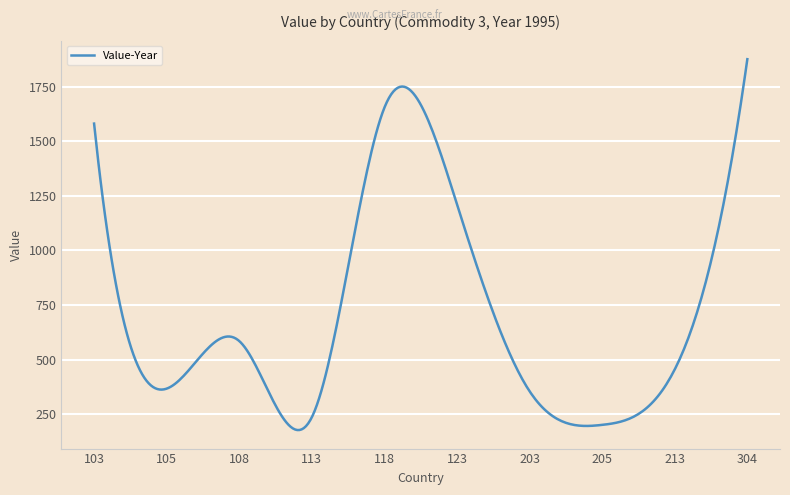

What is the greatest value displayed?

1876.0